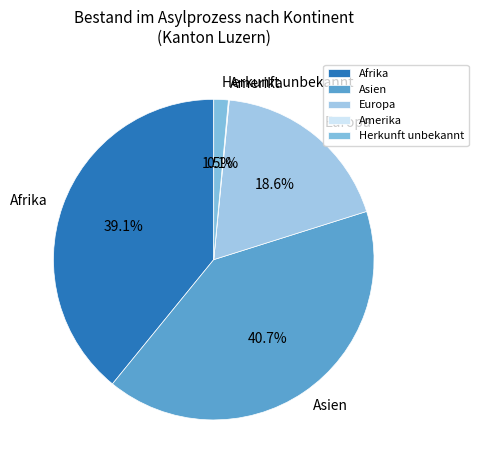

Which slice is the largest?

Asien